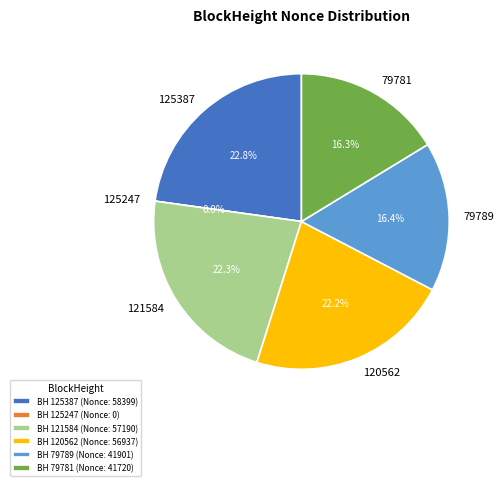

Is 125387 the majority of the pie?

No